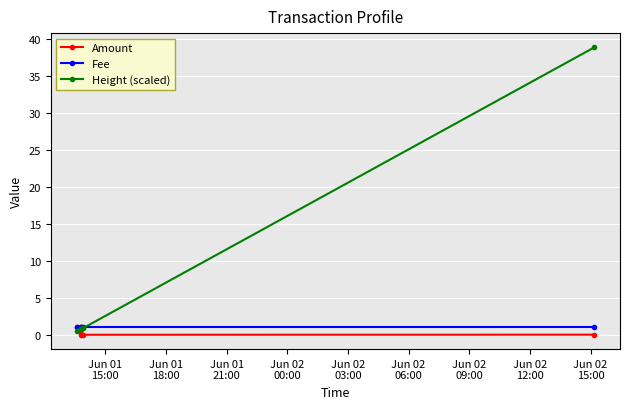

The value of Fee at Jun 01
18:00 is 1.0. True or false?

True